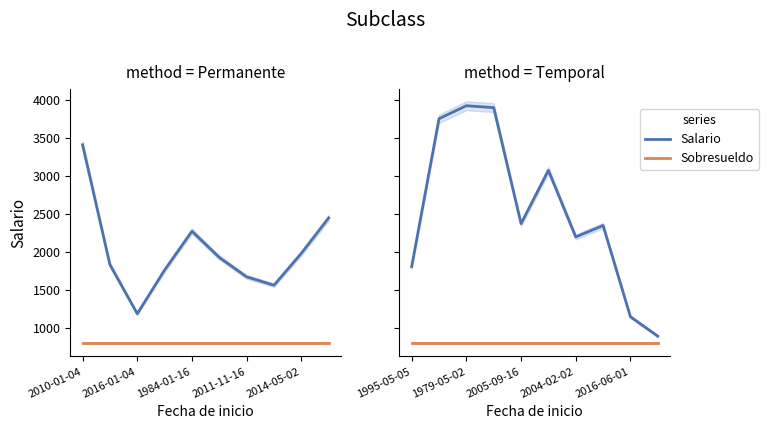

What is the difference between the maximum and minimum values in the Salario series?

3030